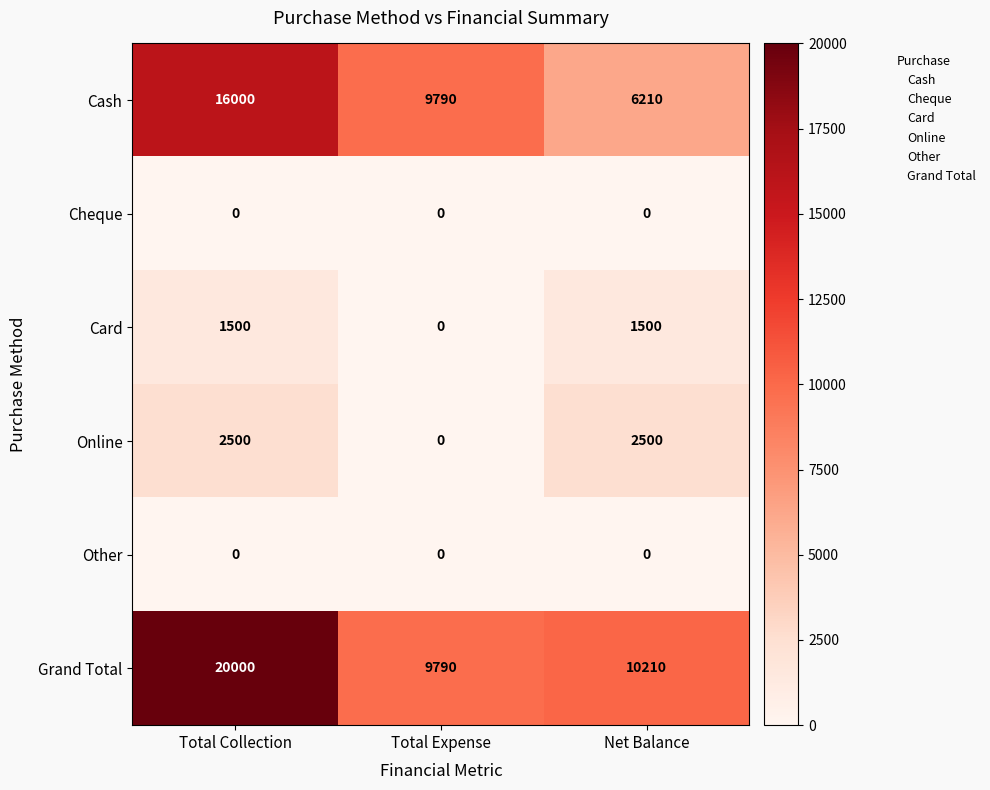

Reading left to right, what are all the values shown in this chart?

Cash: 16000	9790	6210
Cheque: 0	0	0
Card: 1500	0	1500
Online: 2500	0	2500
Other: 0	0	0
Grand Total: 20000	9790	10210